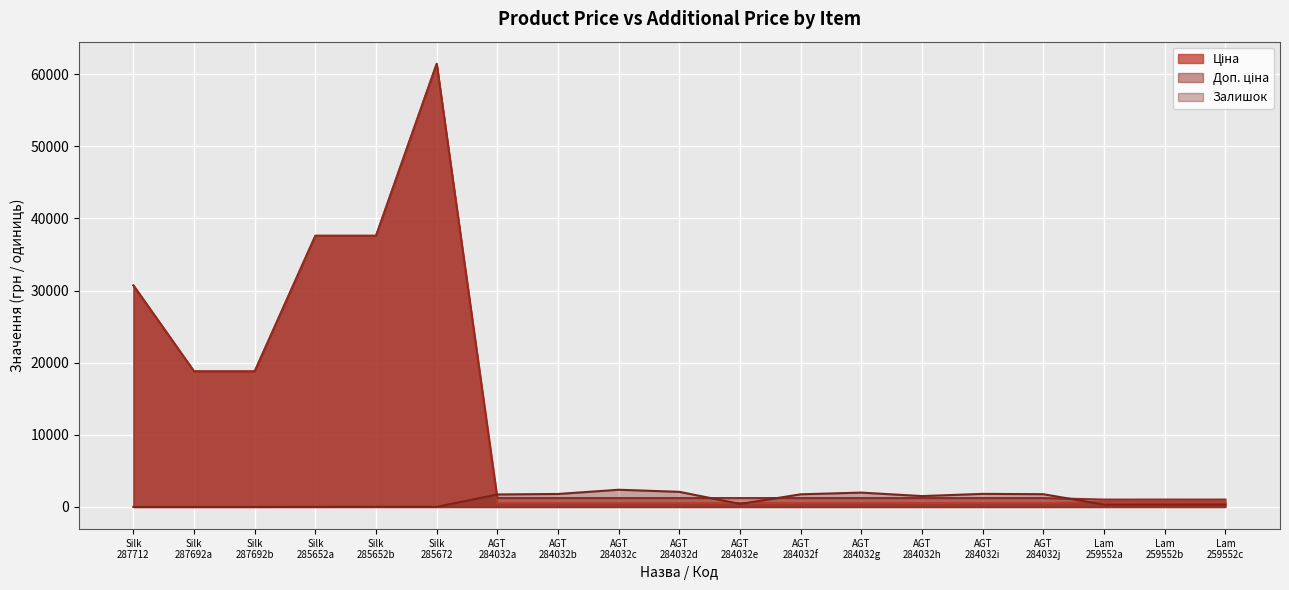

The value of Ціна at AGT 284032i is 334.3. True or false?

False